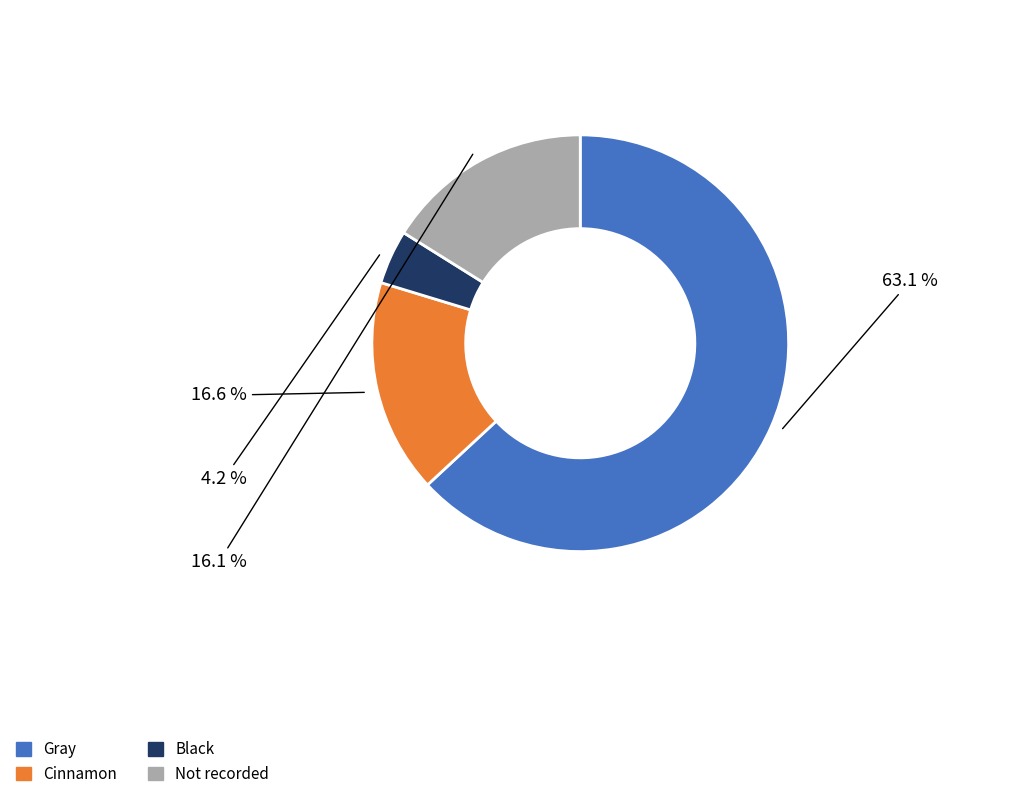

What percentage is the Gray slice, to the nearest percent?

63%